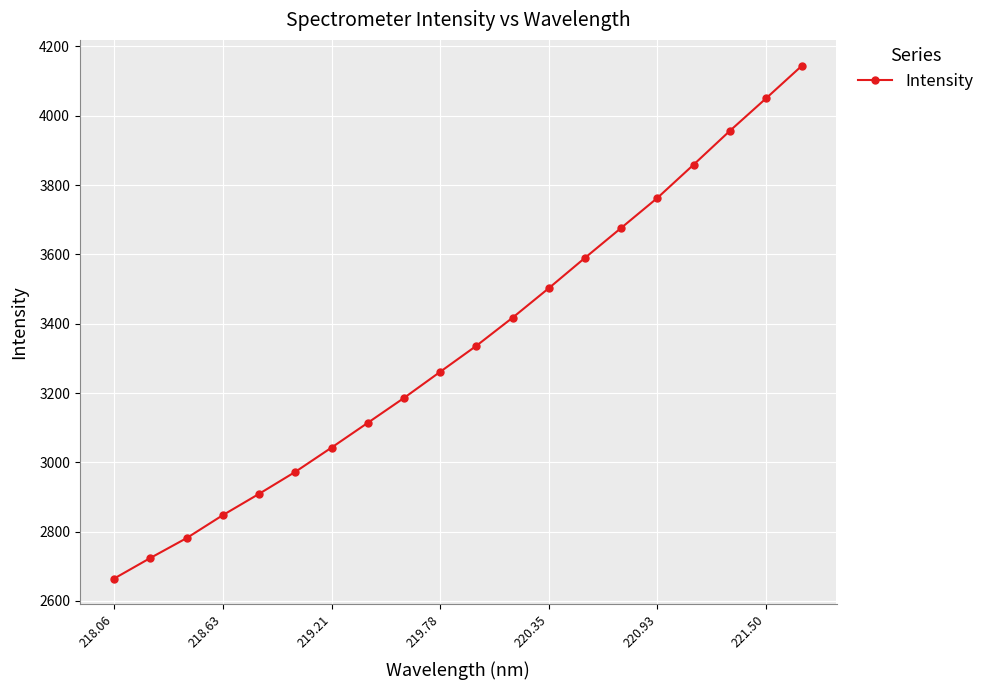

True or false: there are more than 1 points higher than both neighbors.

False